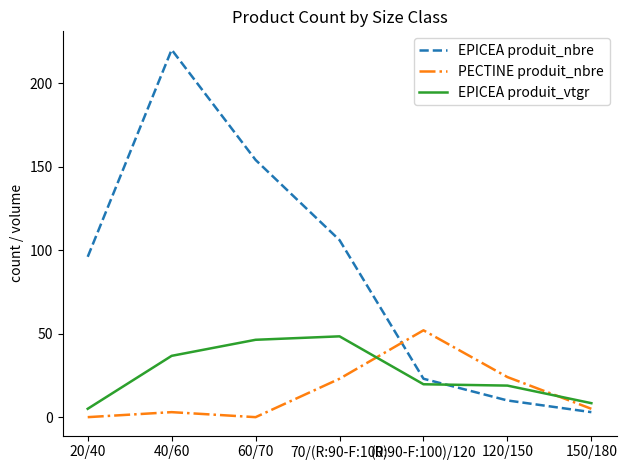

True or false: PECTINE produit_nbre and EPICEA produit_vtgr intersect in this chart.

True